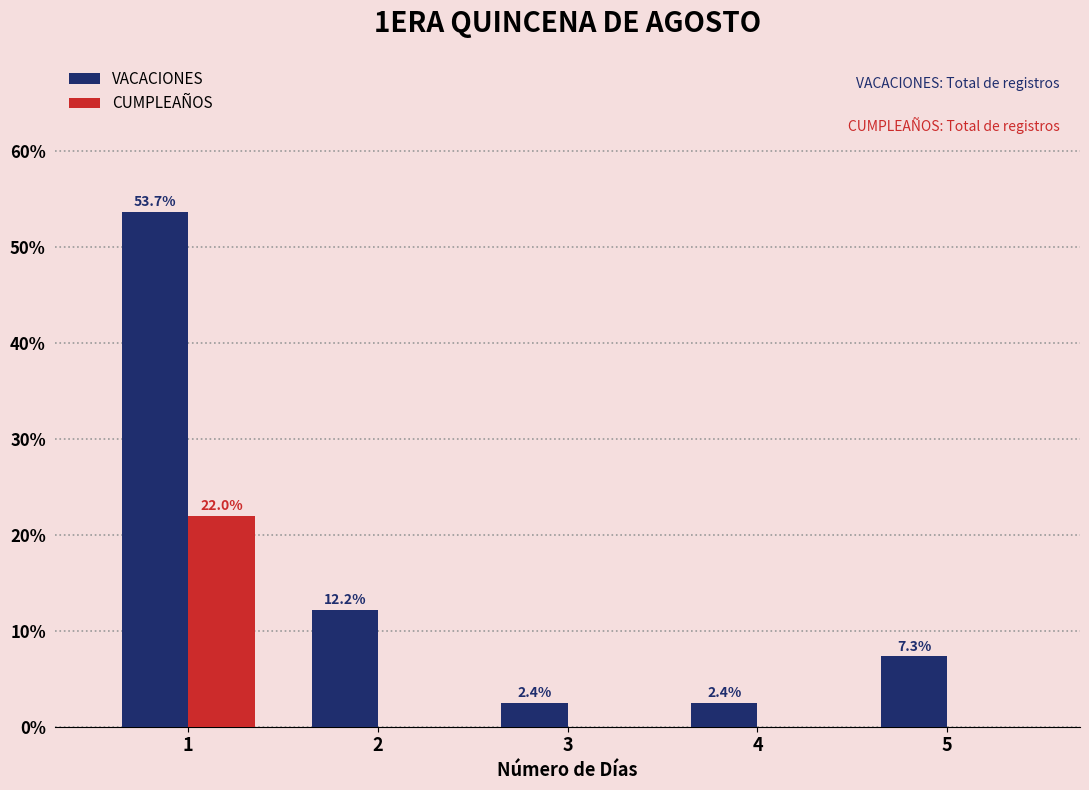

How many categories are shown in the chart?

5